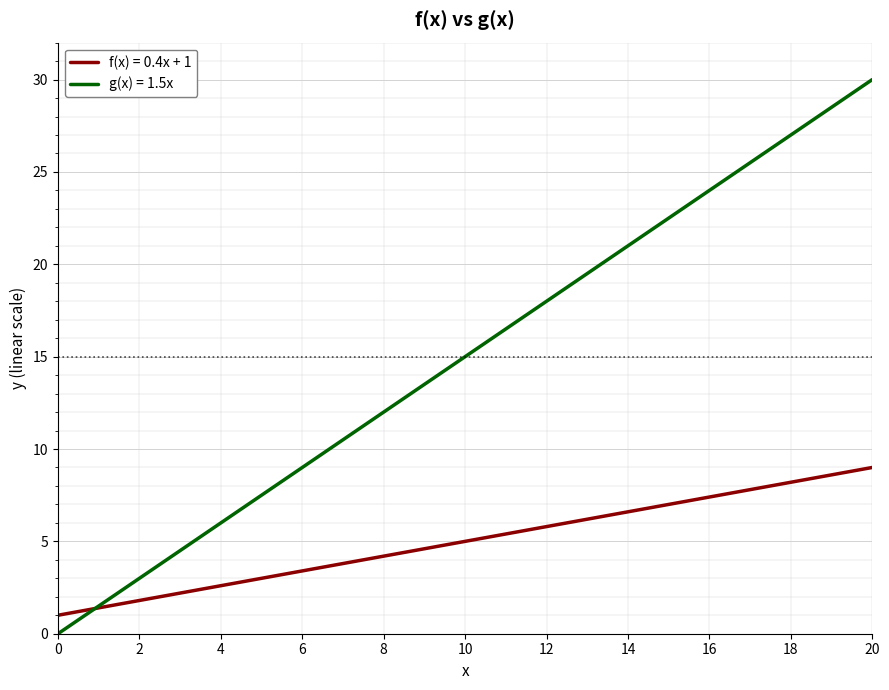

After their last crossing, which series has the higher values: f(x) = 0.4x + 1 or g(x) = 1.5x?

g(x) = 1.5x